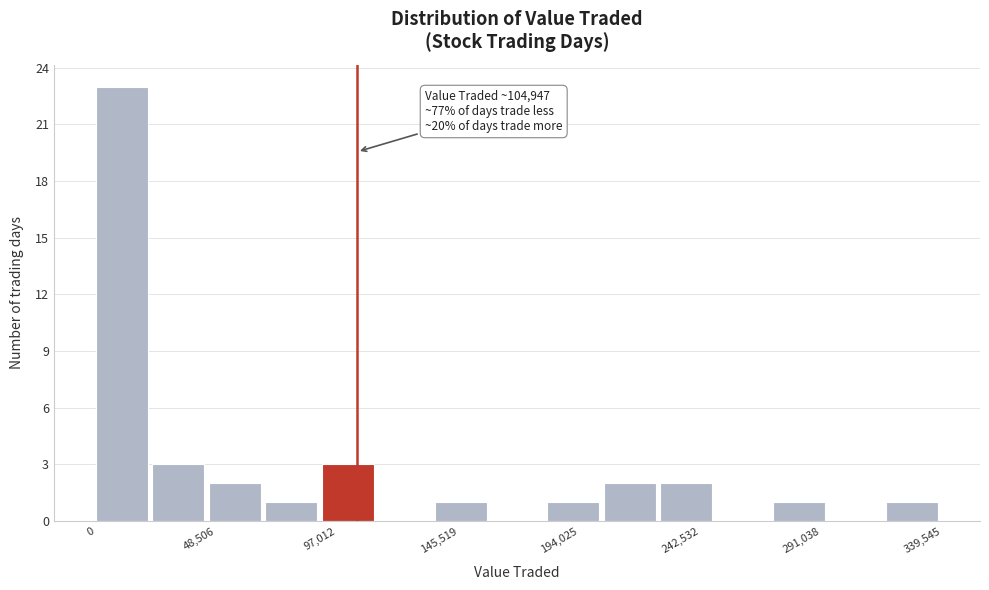

Which range on the x-axis has the tallest bar?

0 to 25000